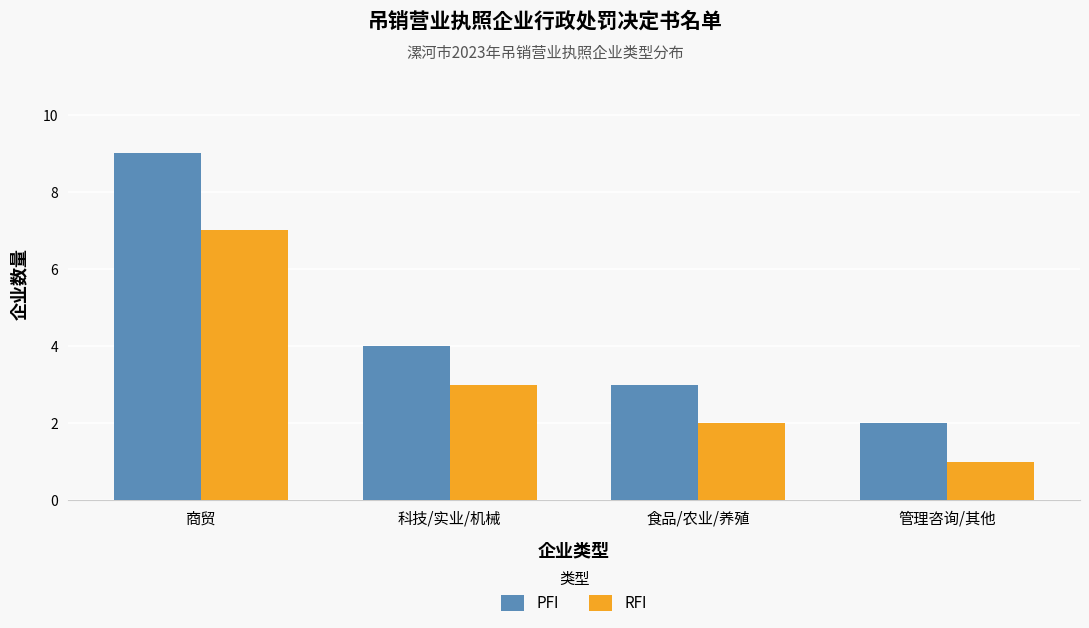

What is the value of the RFI bar at the 1st from the left?

7